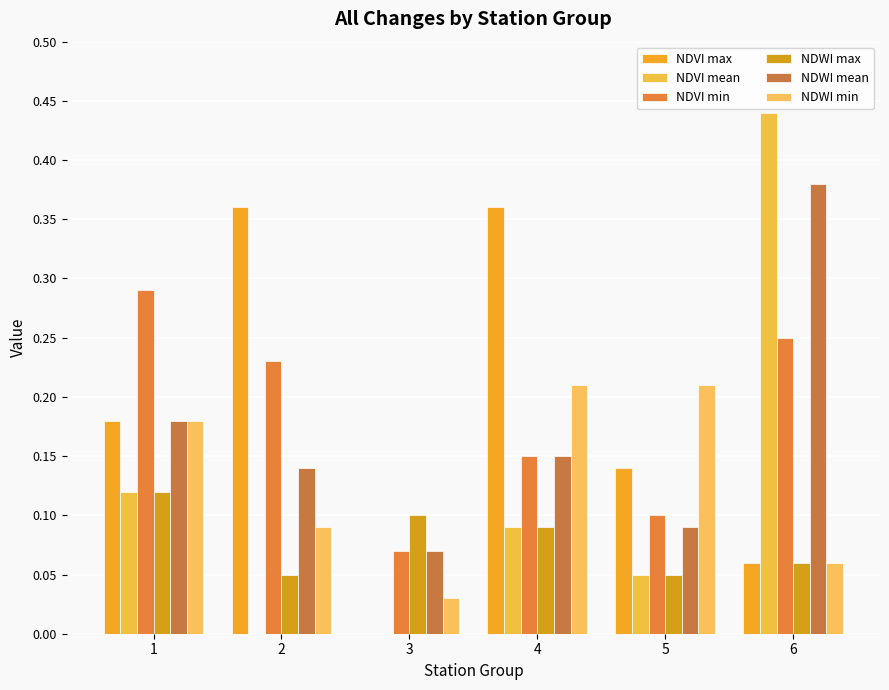

Which series changed the most between 3 and 5?

NDWI min